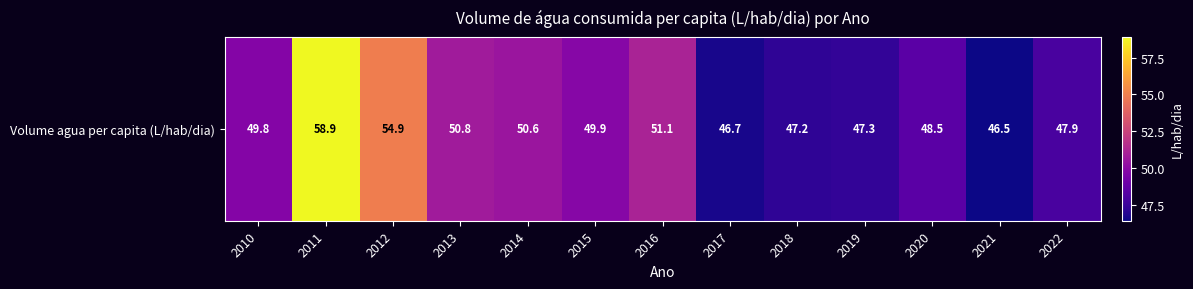

What is the ratio of the value at 2011 to the value at 2018?

1.2